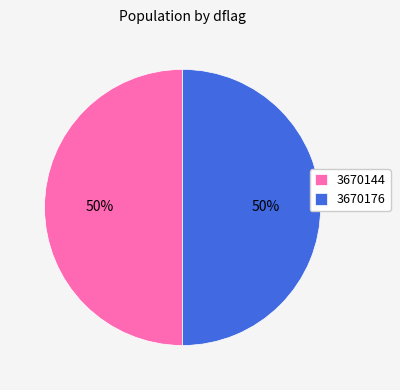

Combined, do 3670144 and 3670176 account for over 50%?

Yes